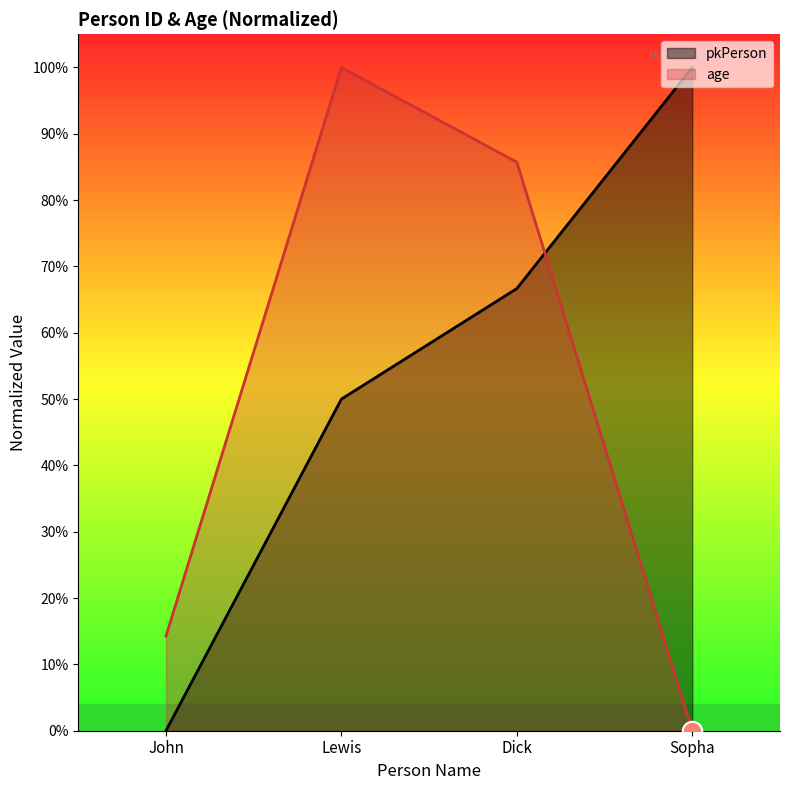

At which label is age closest to 0?

Sopha